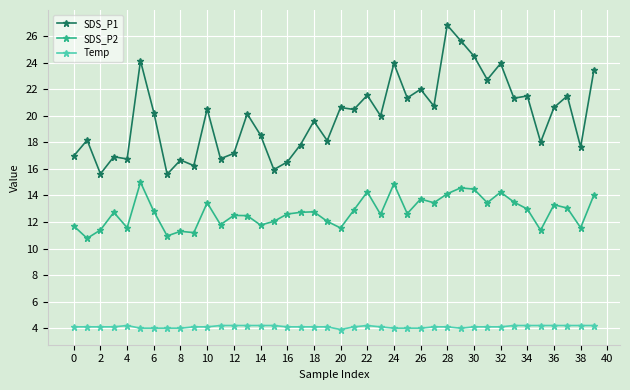

Is this an area chart (filled region under the line)?

No